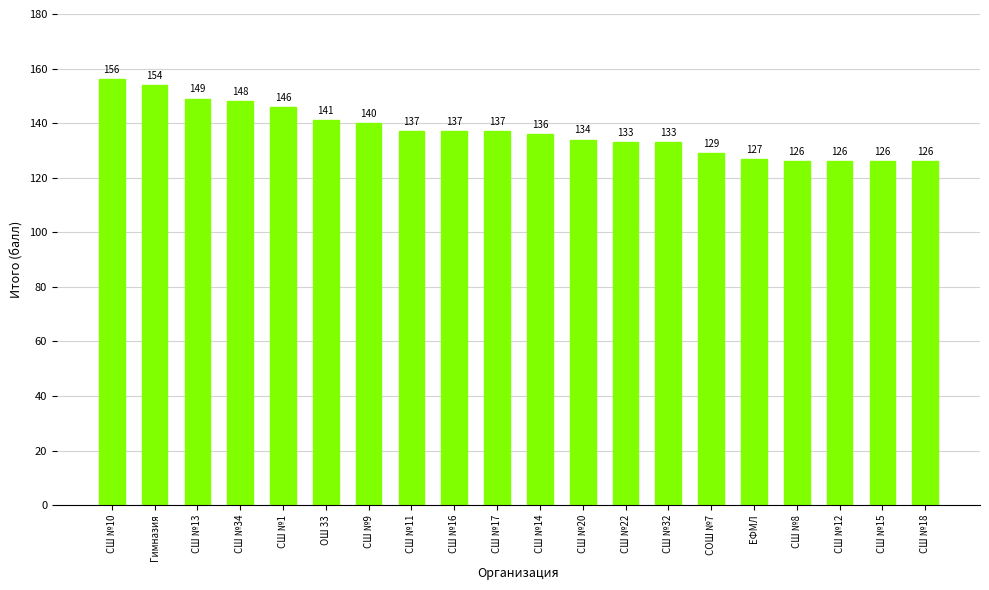

Is it true that the value at СШ №11 is 137?

True